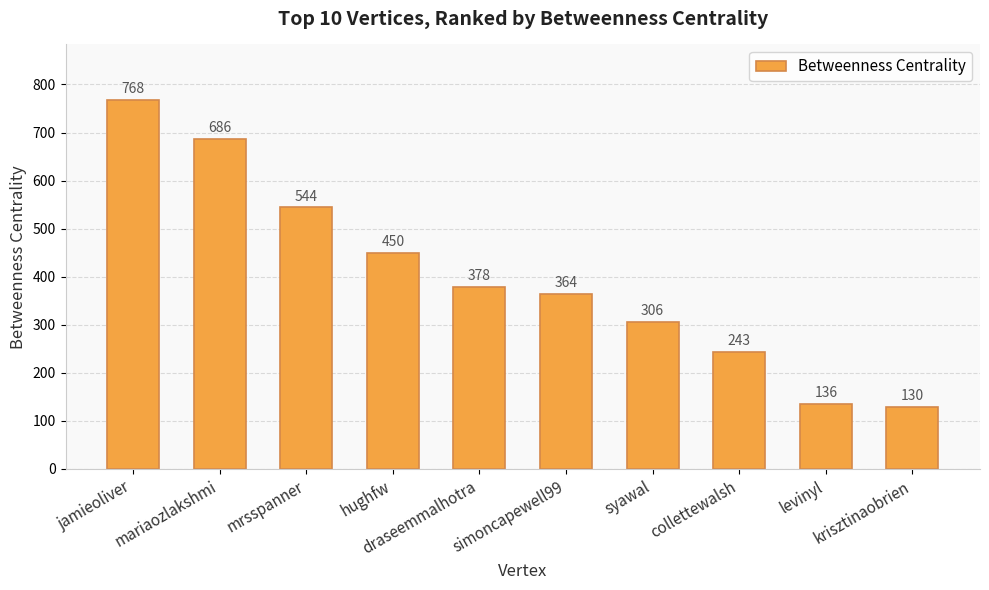

At which category does the chart reach its minimum across all series?

krisztinaobrien